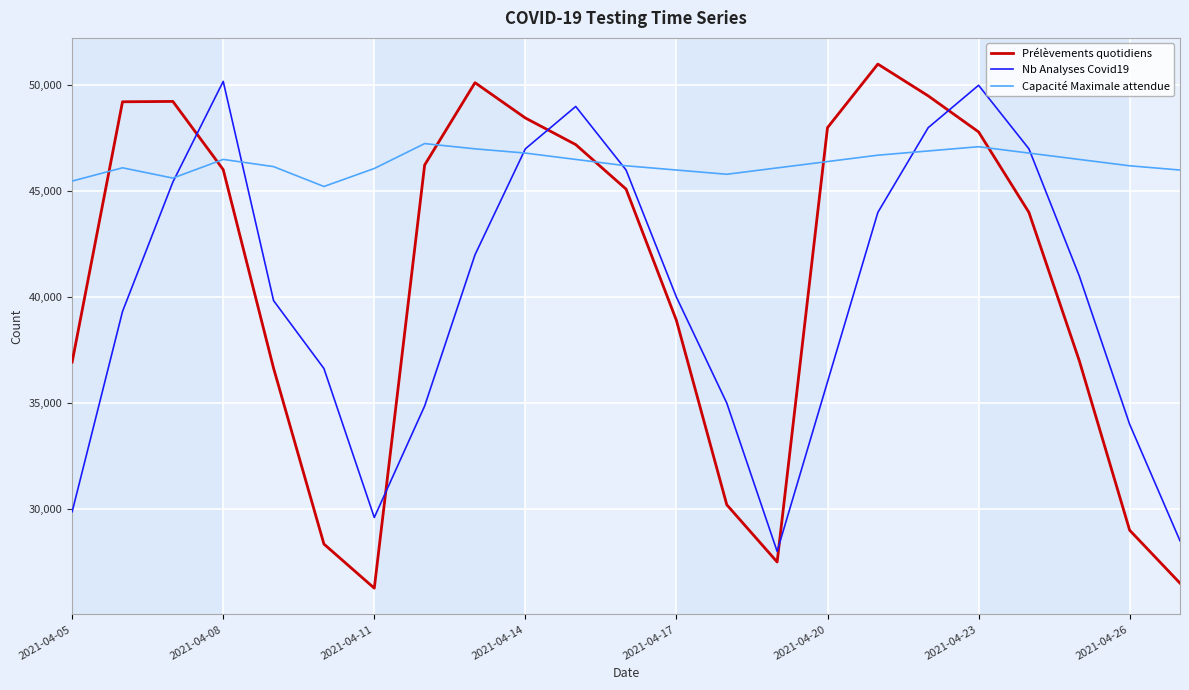

What is the lowest value of the Prélèvements quotidiens series?

26264